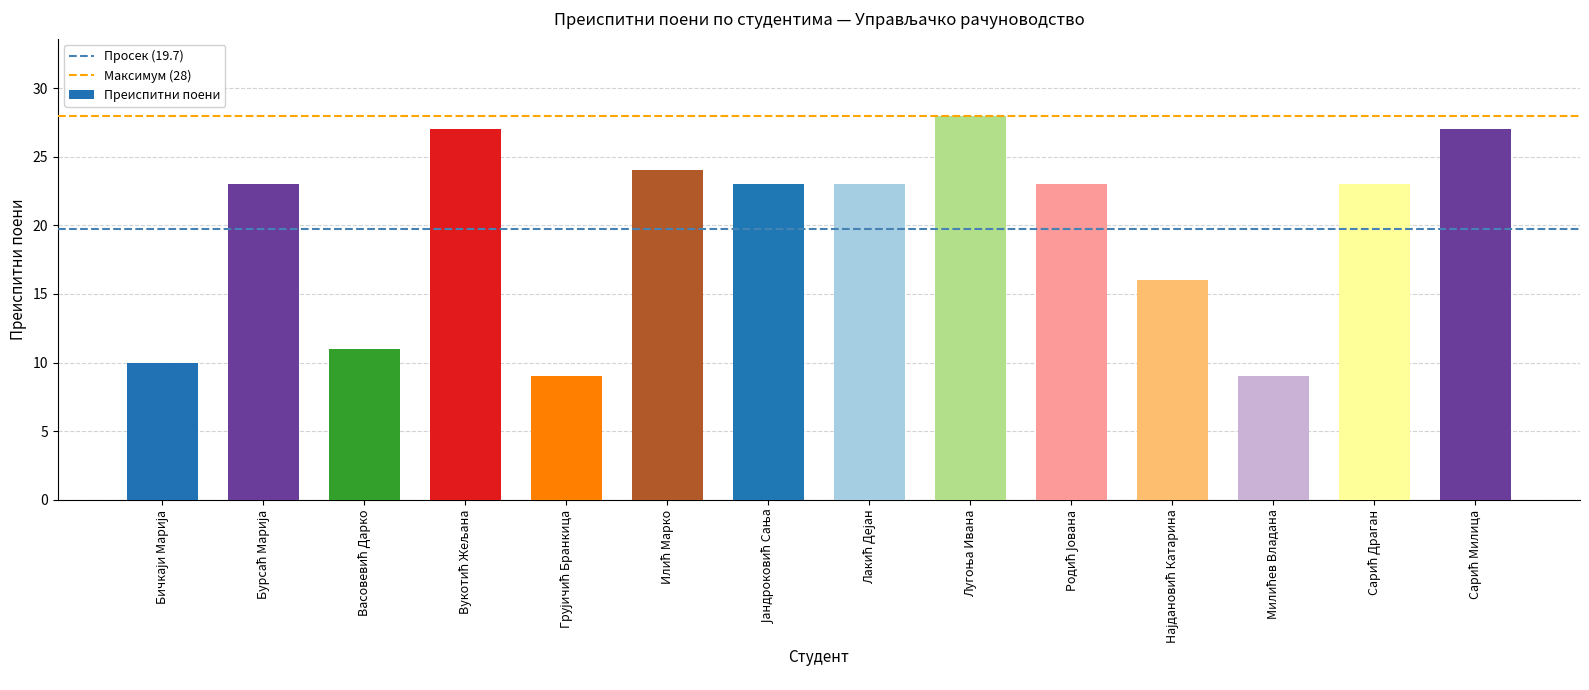

What is the greatest value displayed?

28